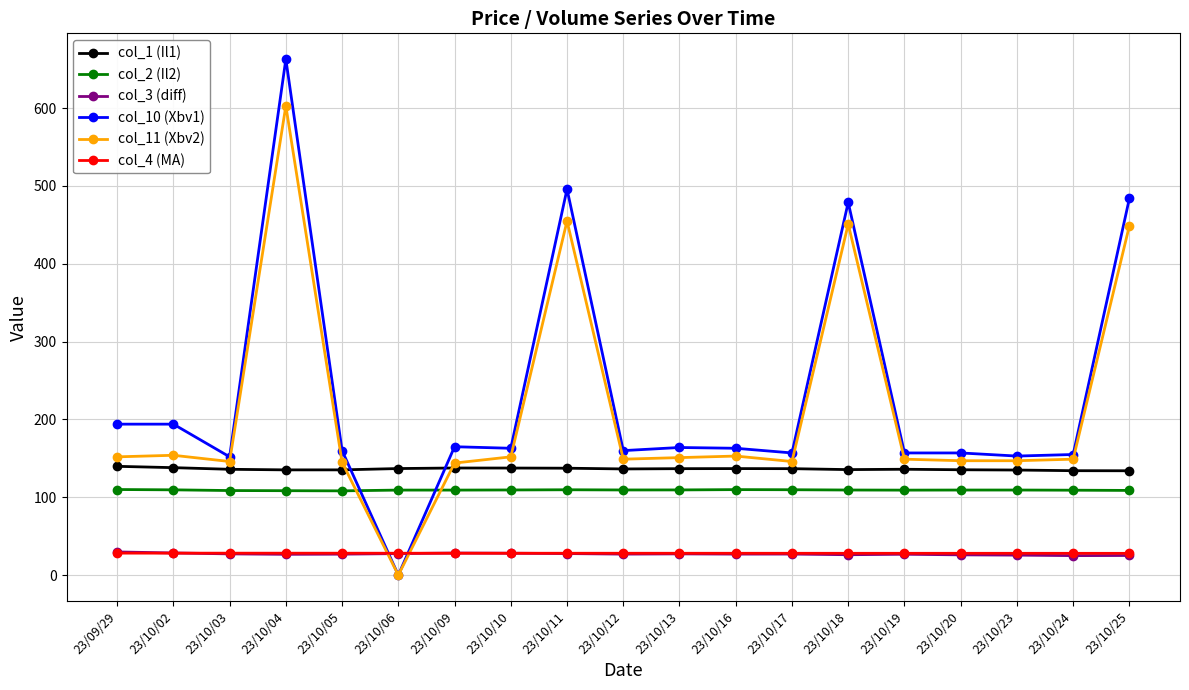

Is the value of col_3 (diff) at 23/10/18 greater than the value of col_1 (Il1) at 23/09/29?

No